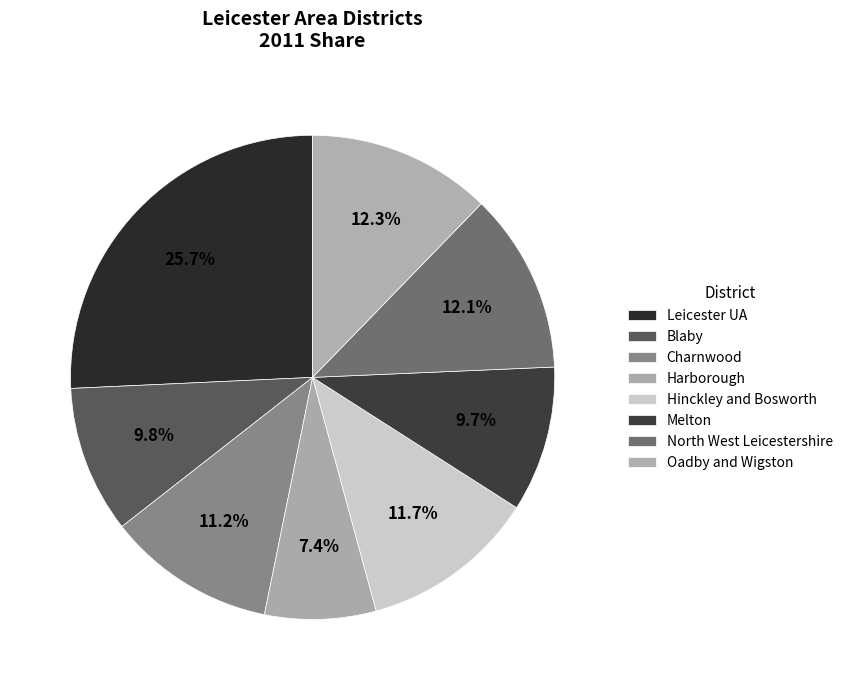

Between Oadby and Wigston and Hinckley and Bosworth, which is larger?

Oadby and Wigston